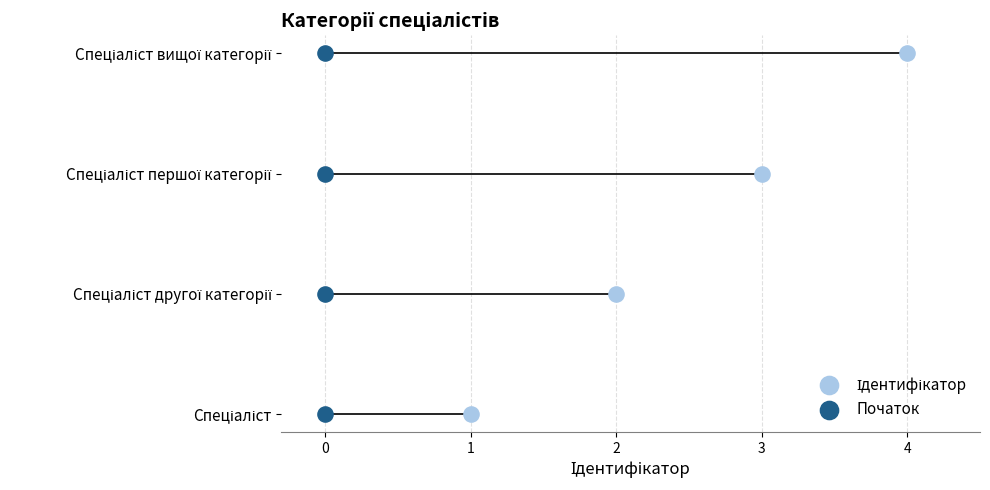

What are all the series names shown in the legend?

Ідентифікатор, Початок